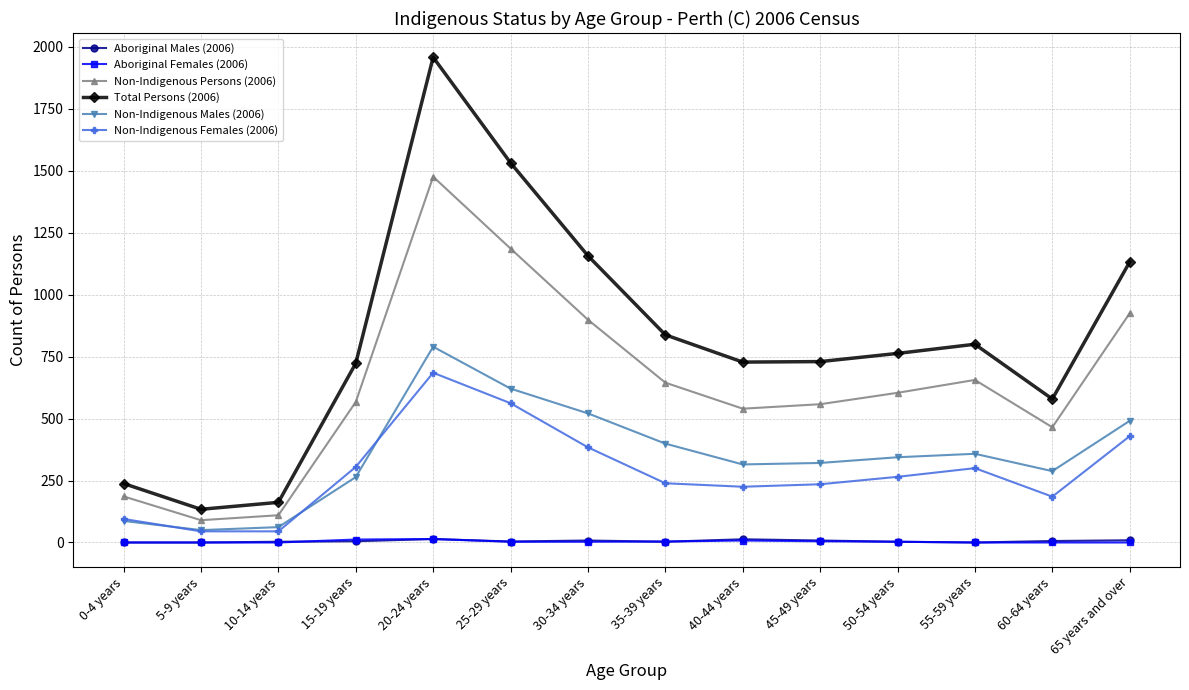

What is the sum of the Non-Indigenous Males (2006) values at 35-39 years and 15-19 years?

663